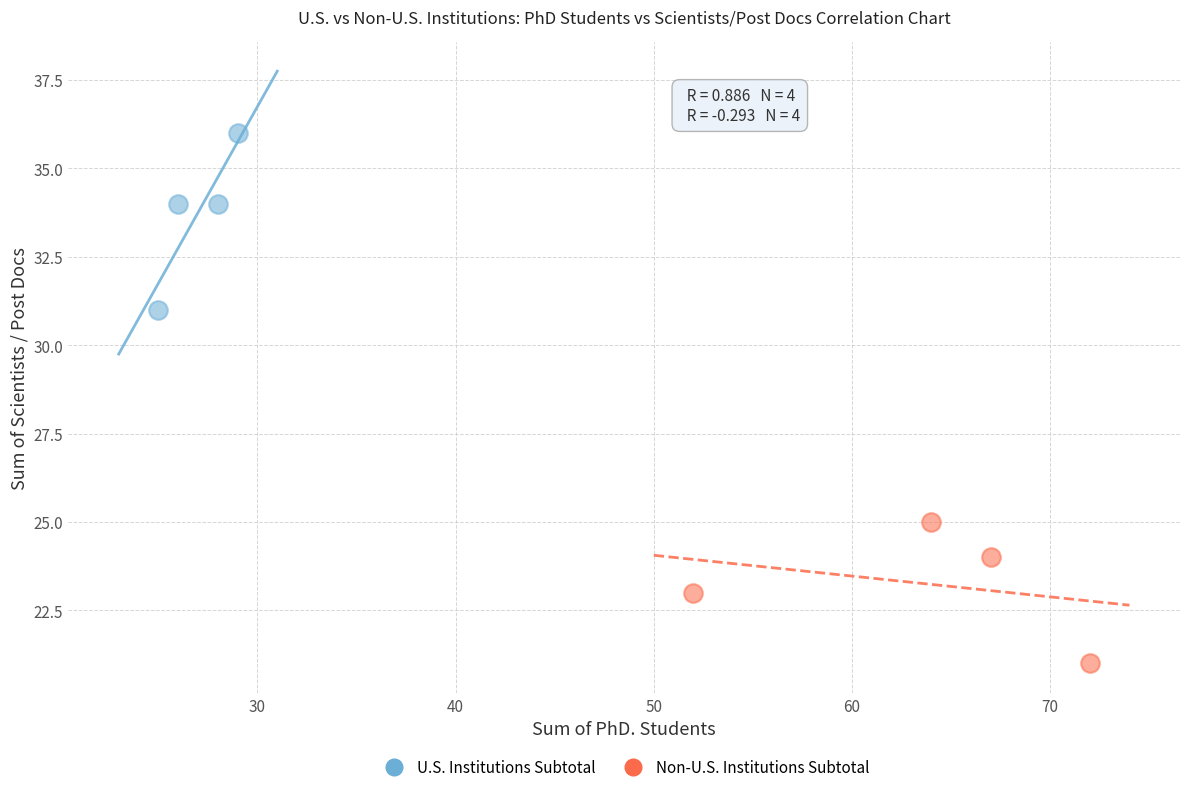

Which series reaches the maximum Y coordinate?

U.S. Institutions Subtotal